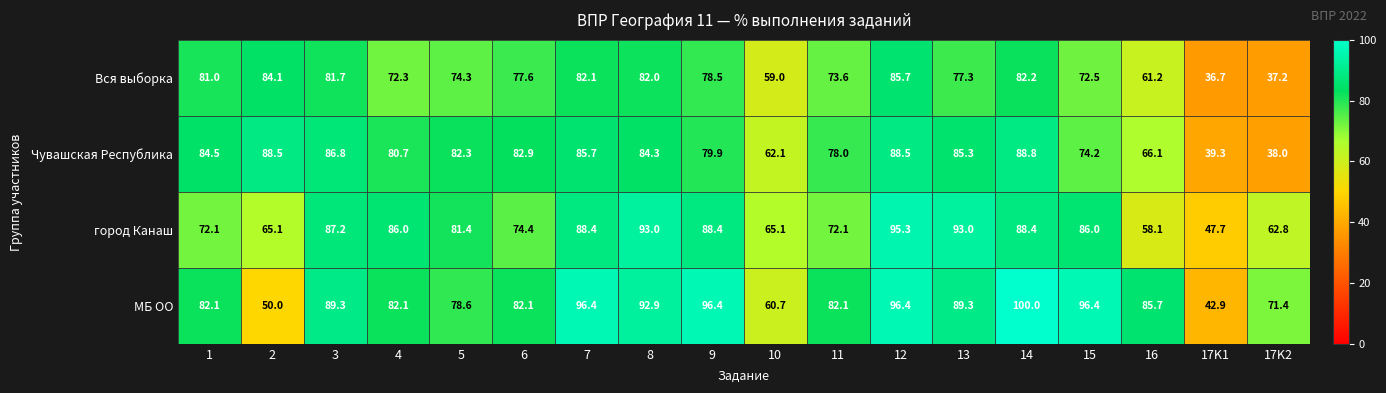

List the series in order of their peak value, highest first.

МБ ОО, город Канаш, Чувашская Республика, Вся выборка